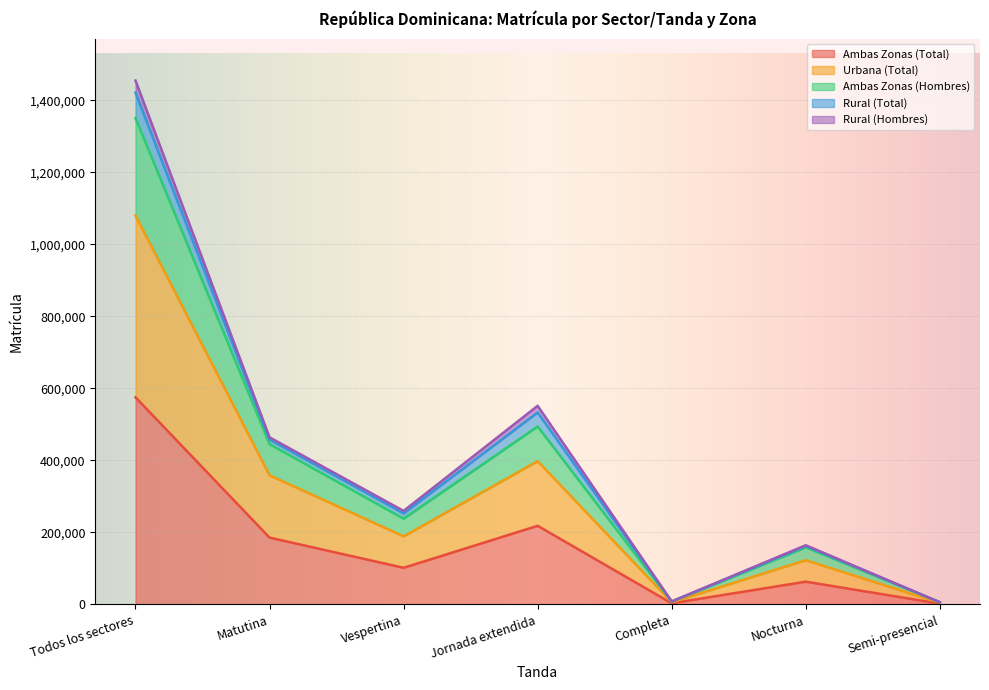

True or false: Urbana (Total) and Ambas Zonas (Total) cross at least once.

False